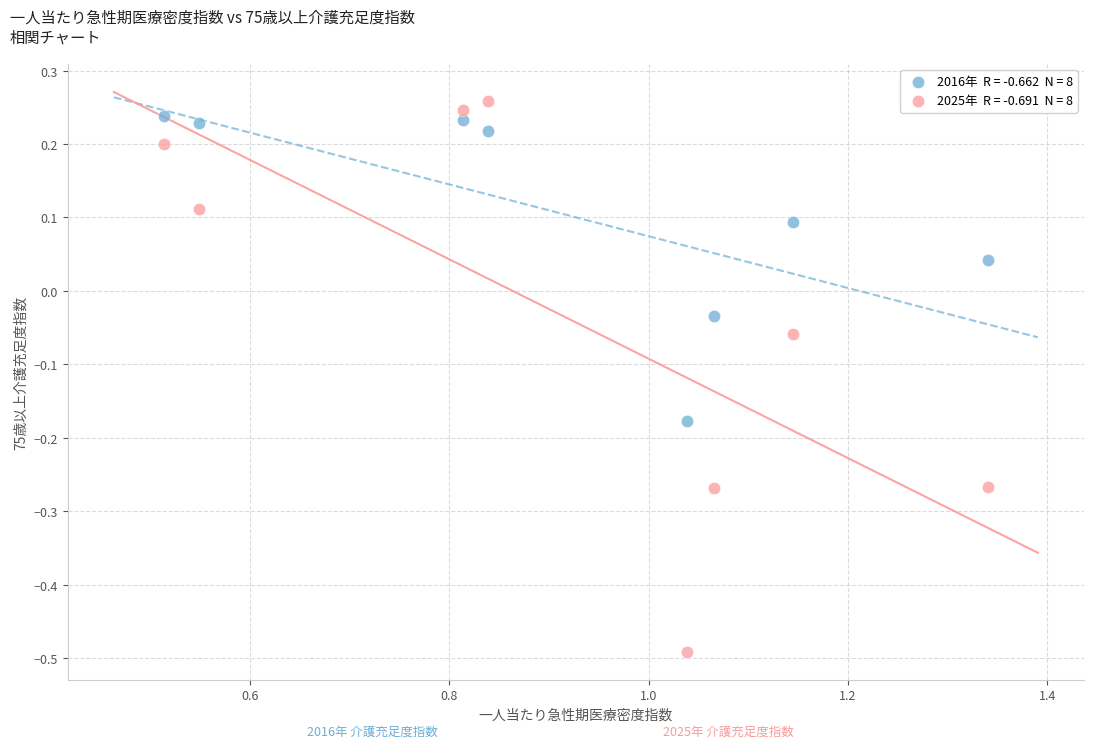

Across all data points, what is the range of Y values (max minus min)?

0.8